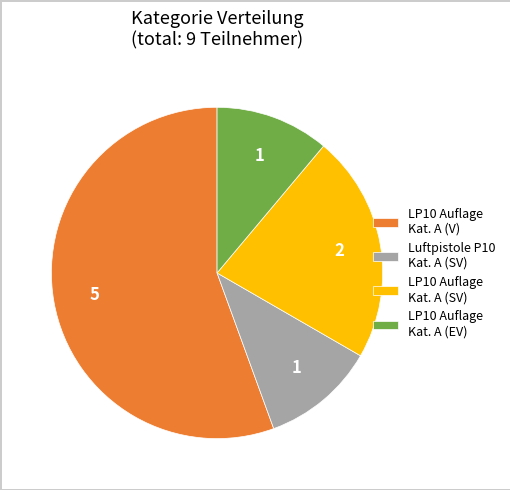

The LP10 Auflage Kat. A (EV) slice represents 11% of the pie. True or false?

True